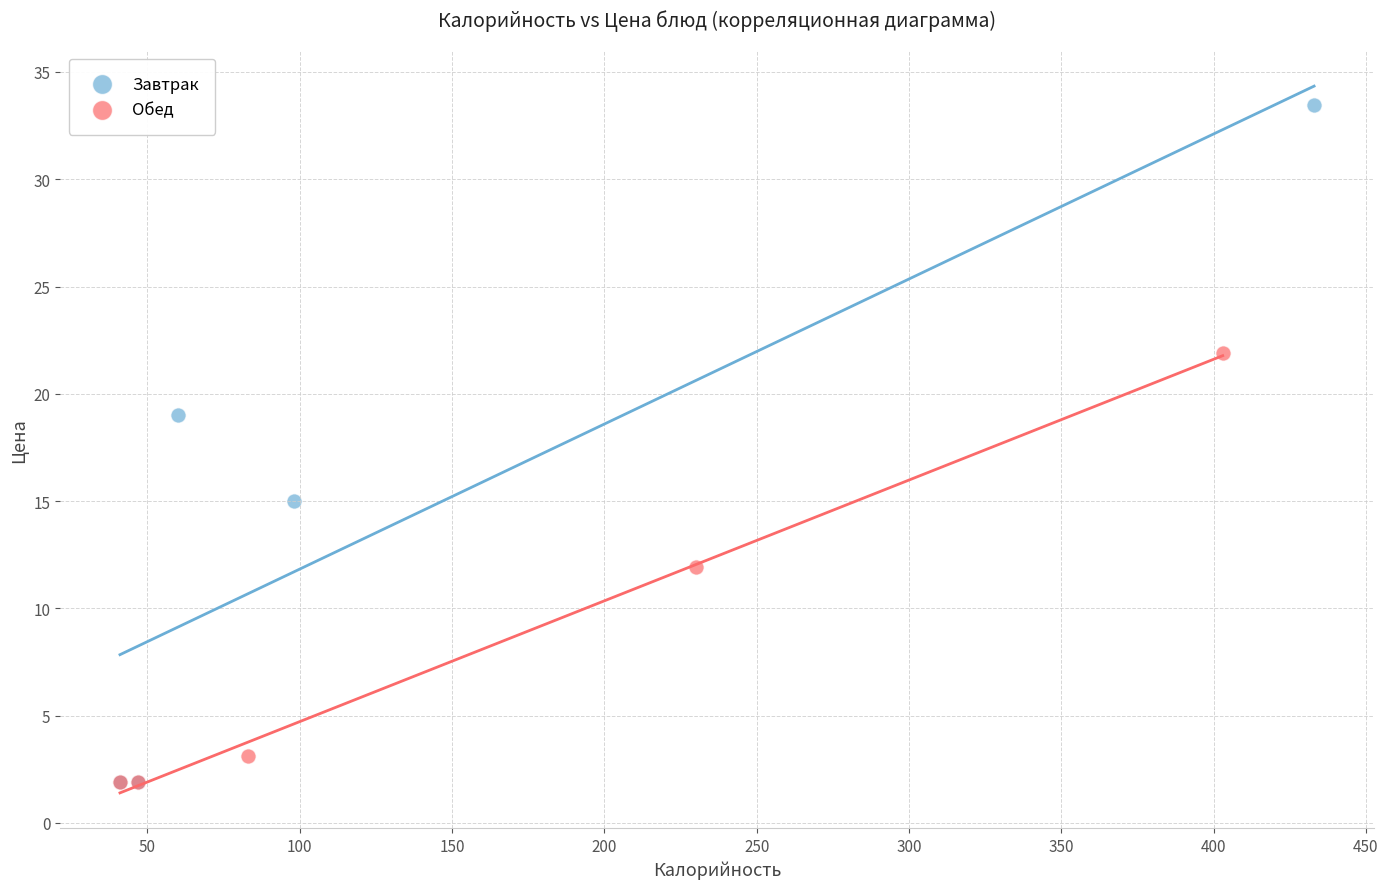

Which series has the widest spread of Y values?

Завтрак